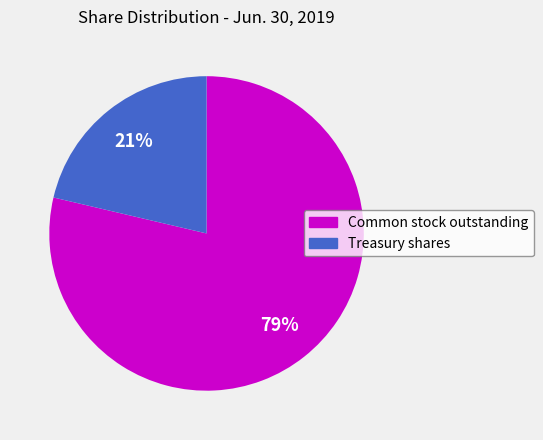

To the nearest percent, what is the combined percentage of Common stock outstanding and Treasury shares?

100%